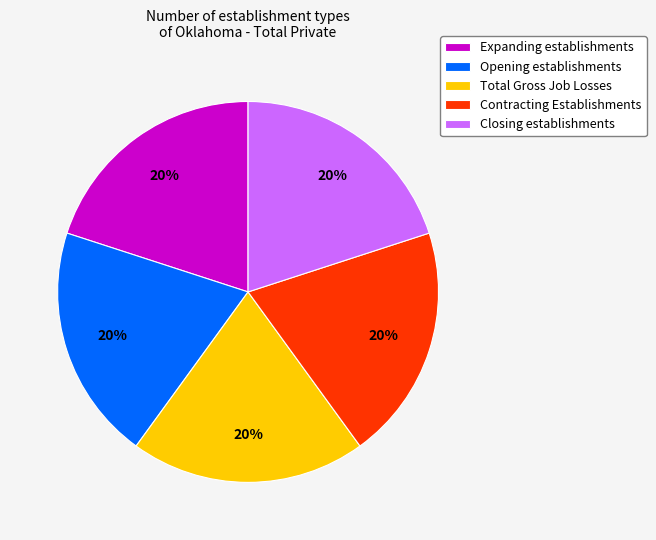

Count the number of slices in the pie.

5